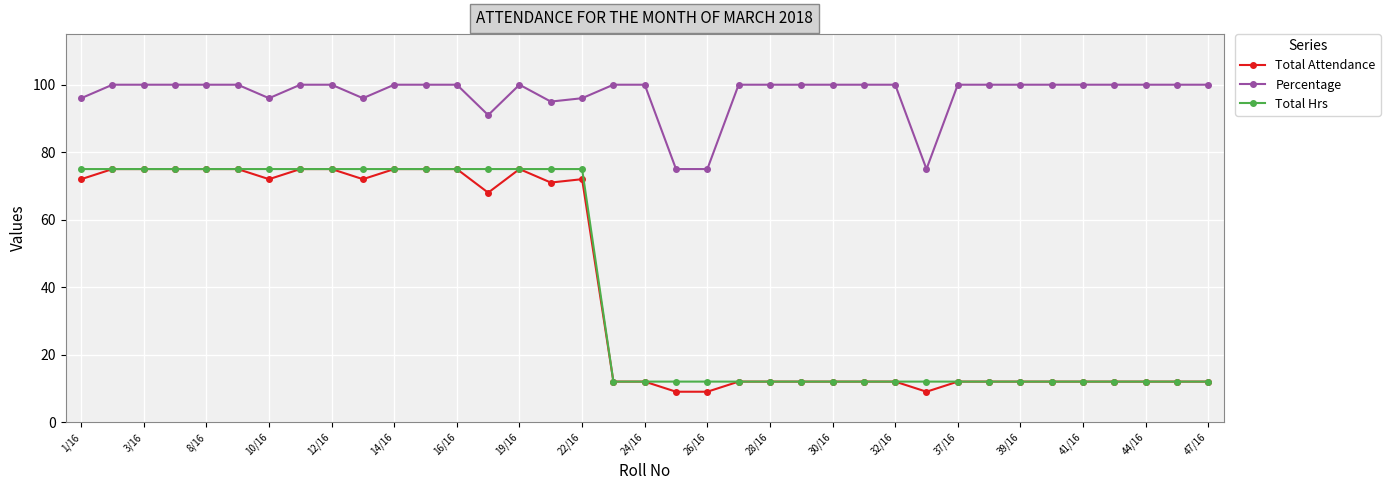

What is the difference between the maximum and minimum values in the Percentage series?

25